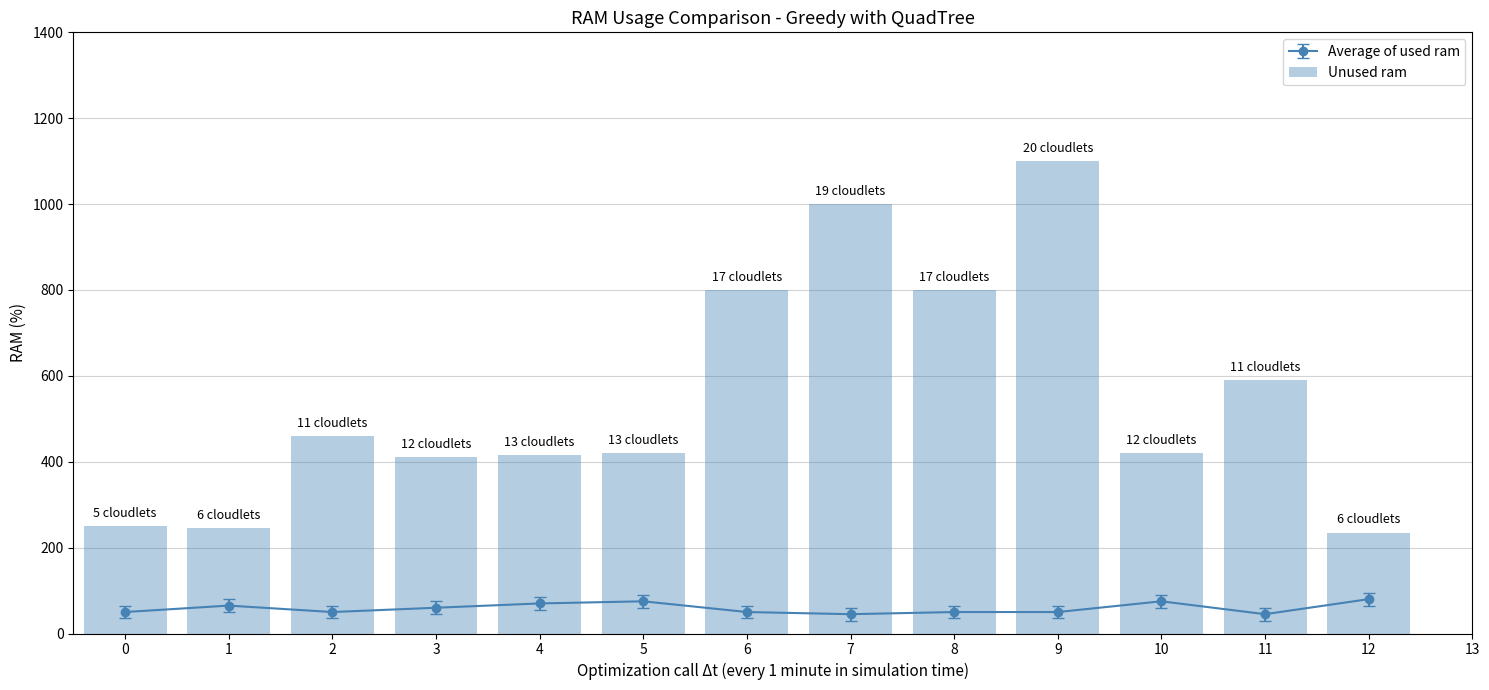

What is the change in value from 4 to 12?

-180